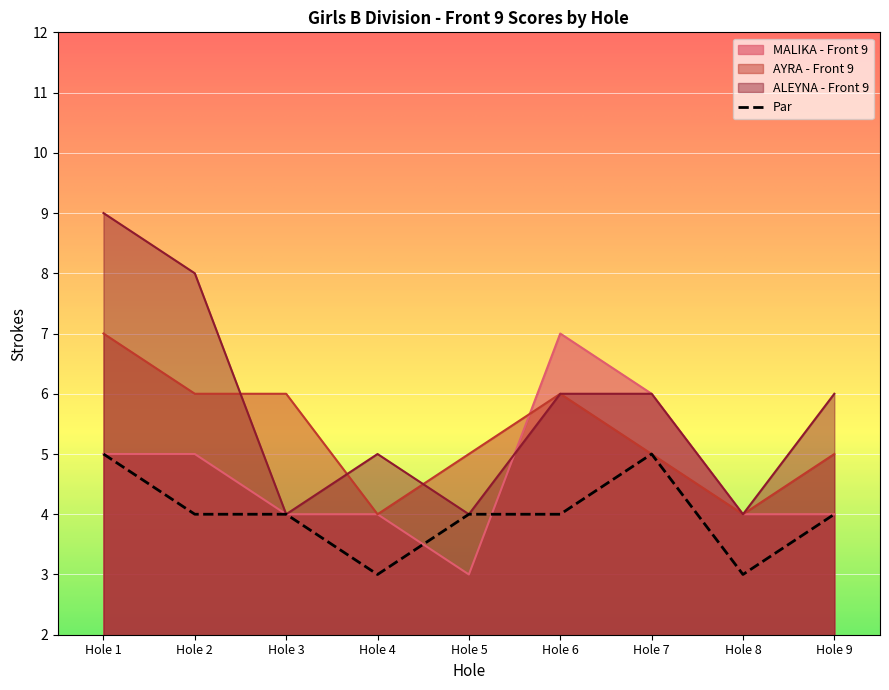

The value of ALEYNA - Front 9 at Hole 1 is 9. True or false?

True